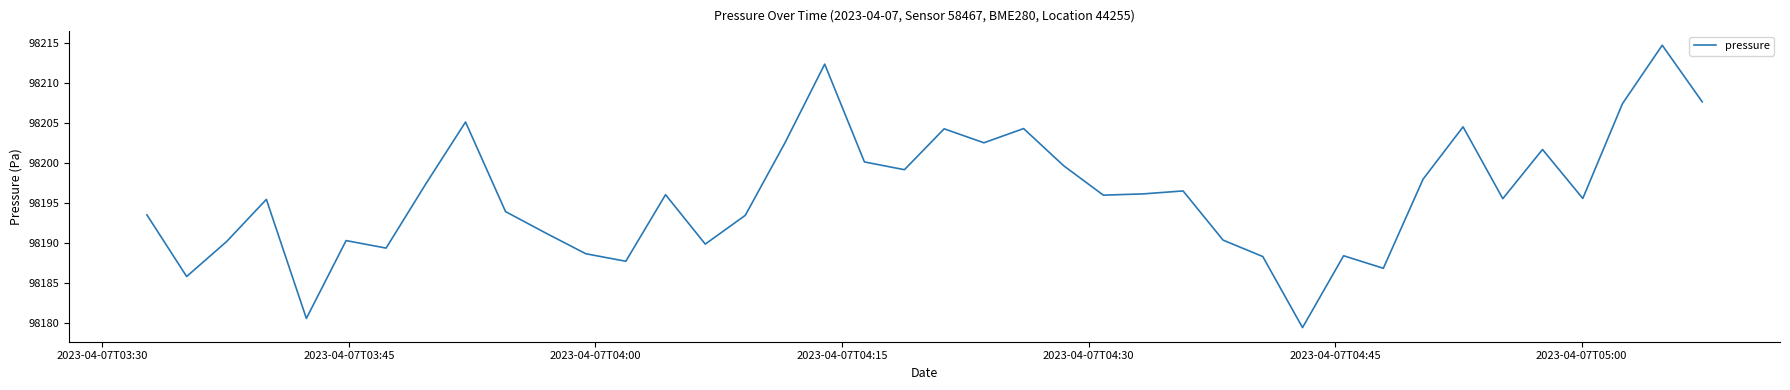

What is the minimum value shown in the chart?

98179.4